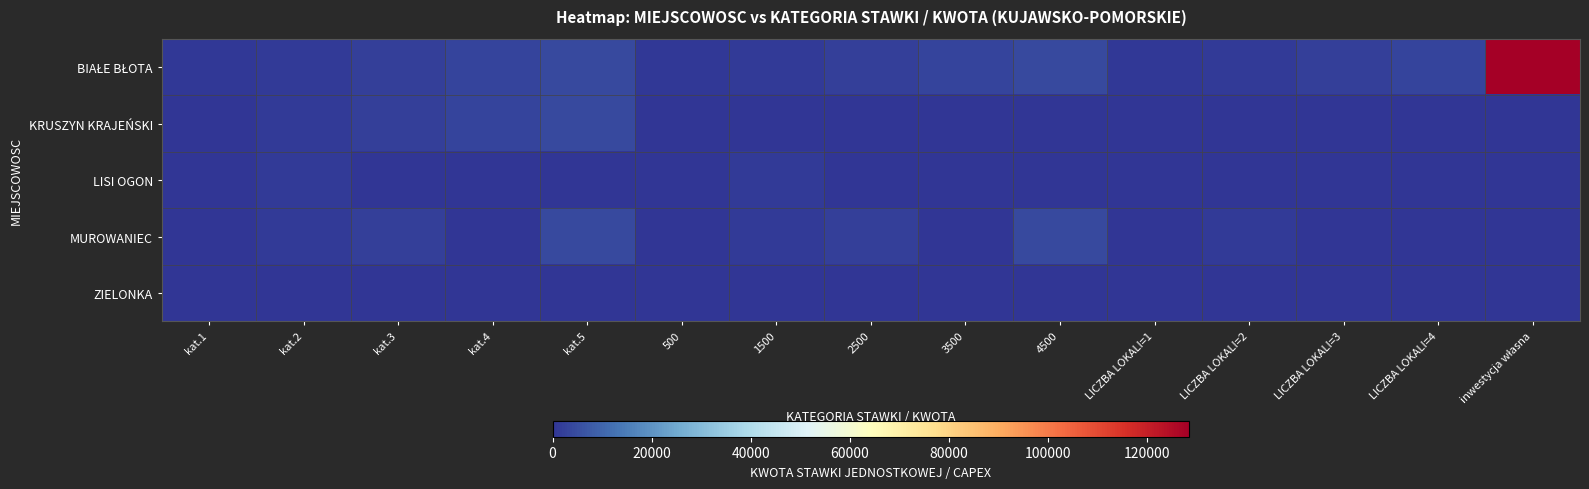

Which series changed the most between kat.3 and kat.4?

MUROWANIEC